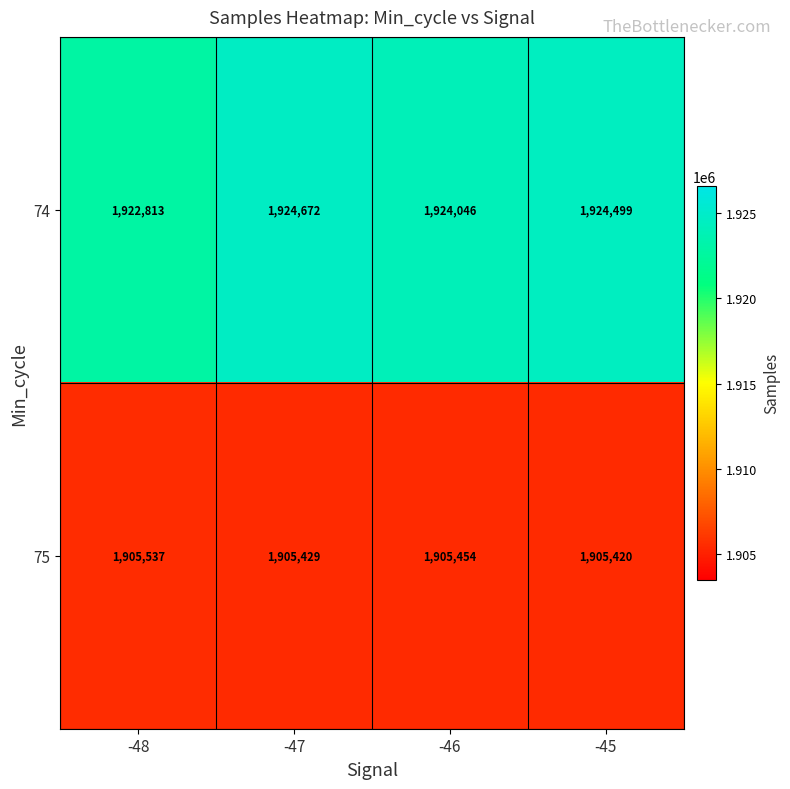

Between -47 and -45, which series saw the biggest shift?

74